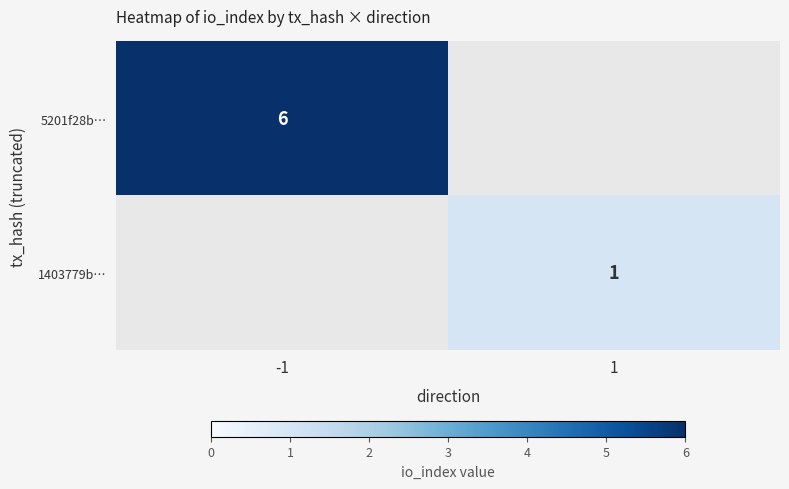

Is the value of 1403779b… at 1 greater than the value of 5201f28b… at -1?

No